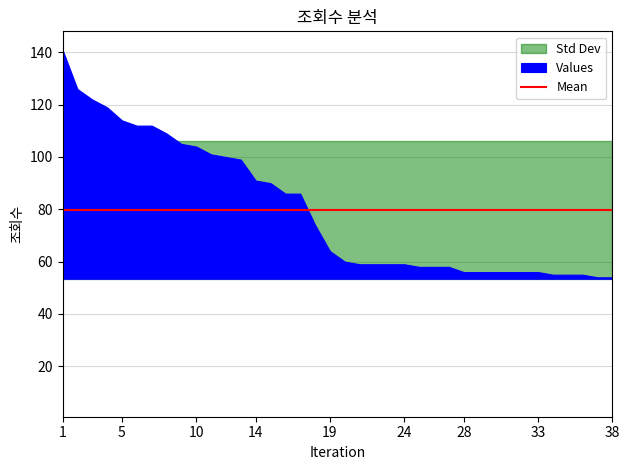

Count the number of values greater than 64.

18